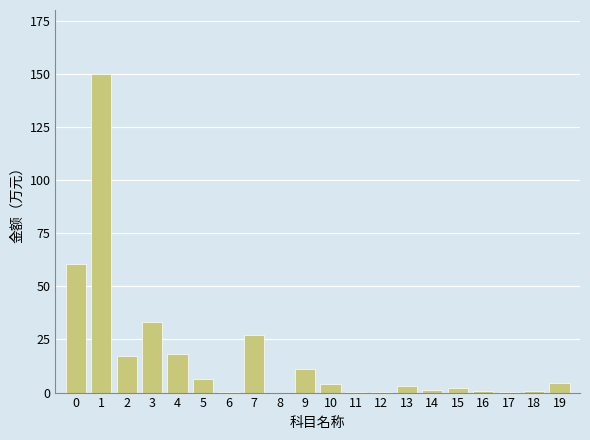

The value at 10 is 3.9. True or false?

True